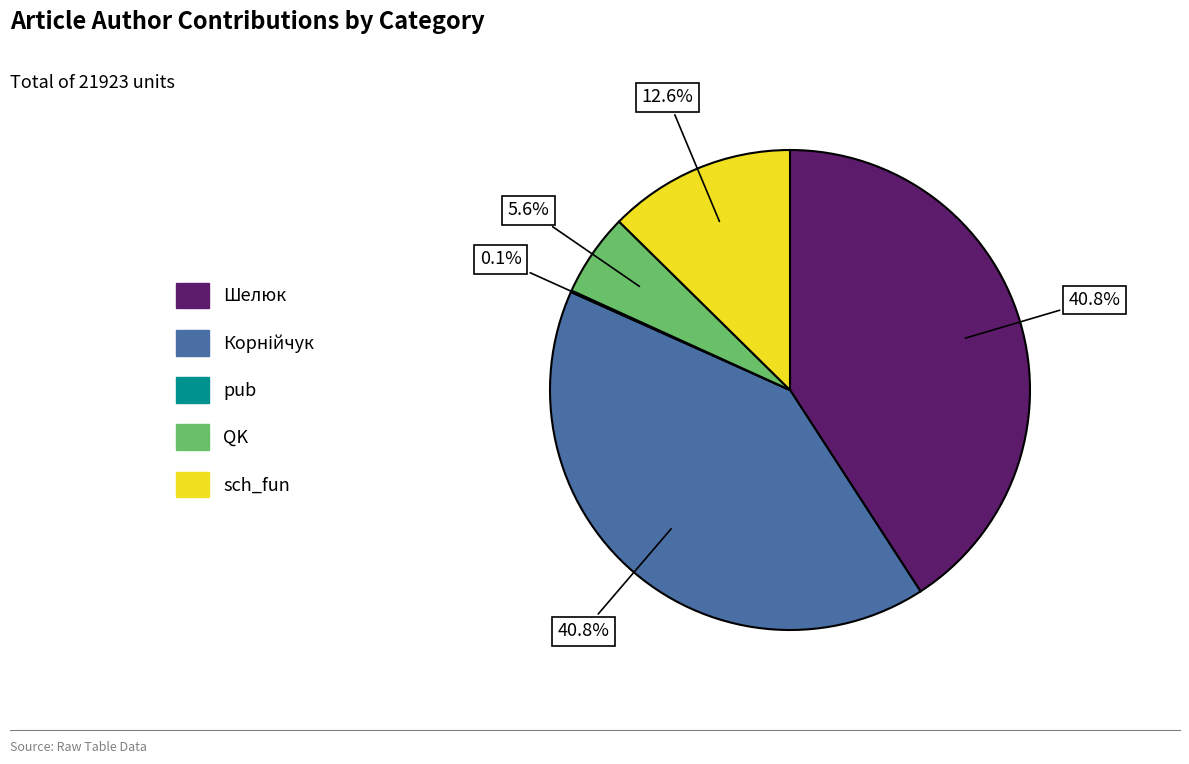

Which has a higher value, sch_fun or QK?

sch_fun